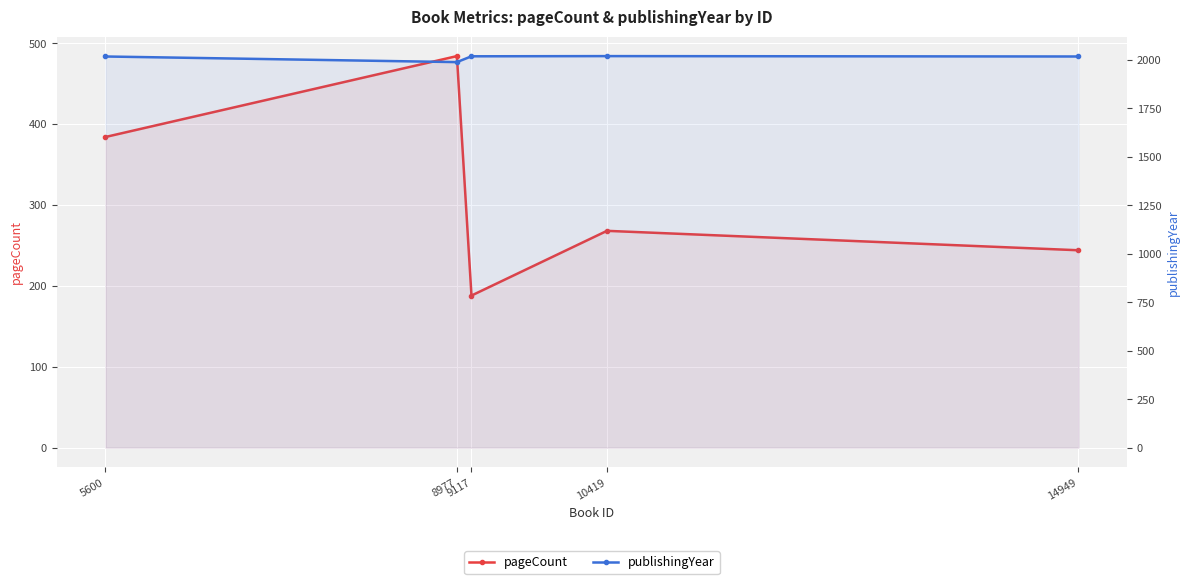

What is the minimum value for pageCount?

188